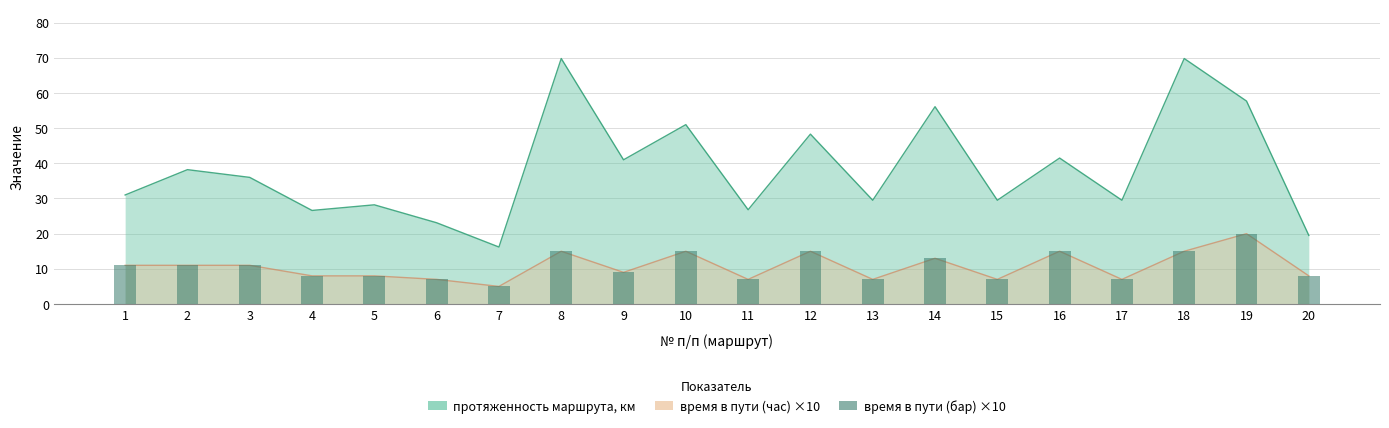

How many values are below 11?

10